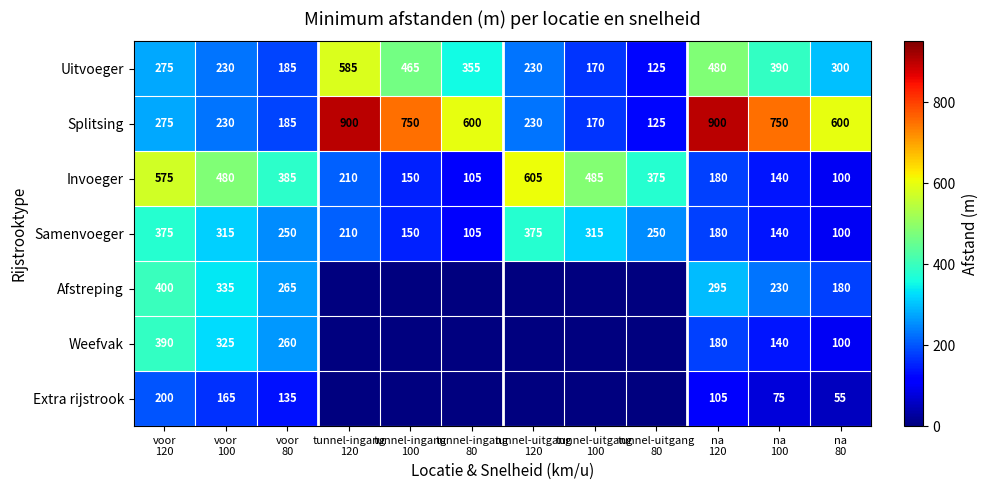

What is the maximum value for Invoeger?

605